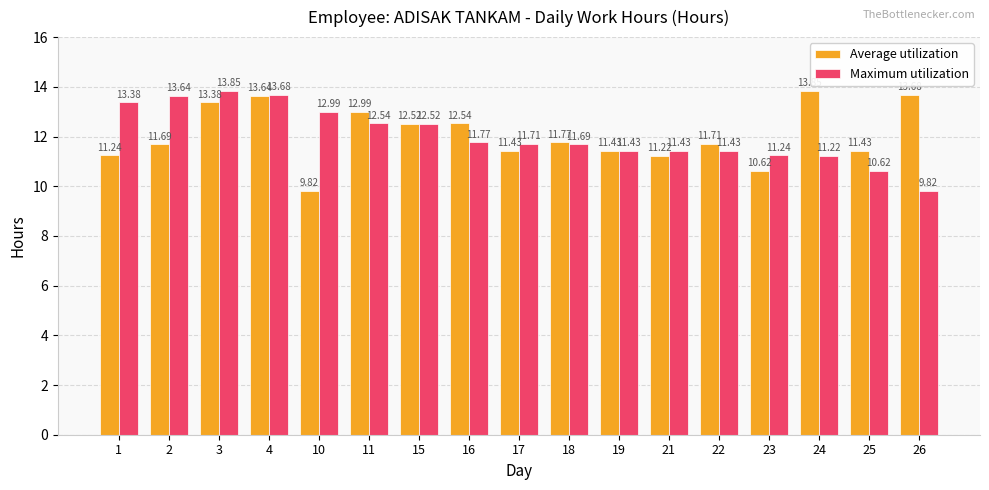

Are the bars grouped side by side (vs. stacked)?

Yes